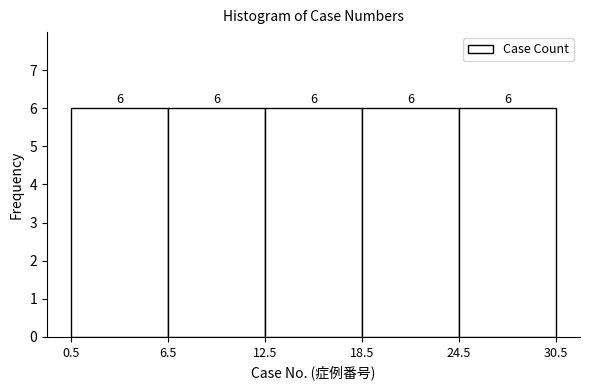

Reading left to right, transcribe this chart: for each bar, give the range it covers on the x-axis and its height.

0.5 to 6.5: 6
6.5 to 12.5: 6
12.5 to 18.5: 6
18.5 to 24.5: 6
24.5 to 30.5: 6